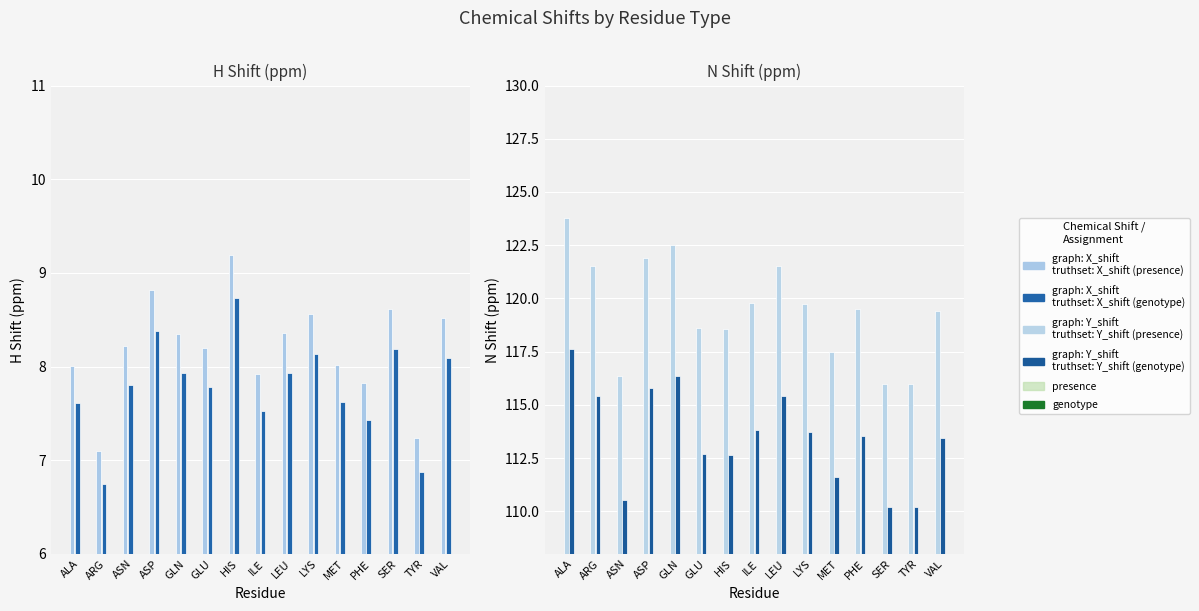

Which category has the lowest value in the genotype series?

SER